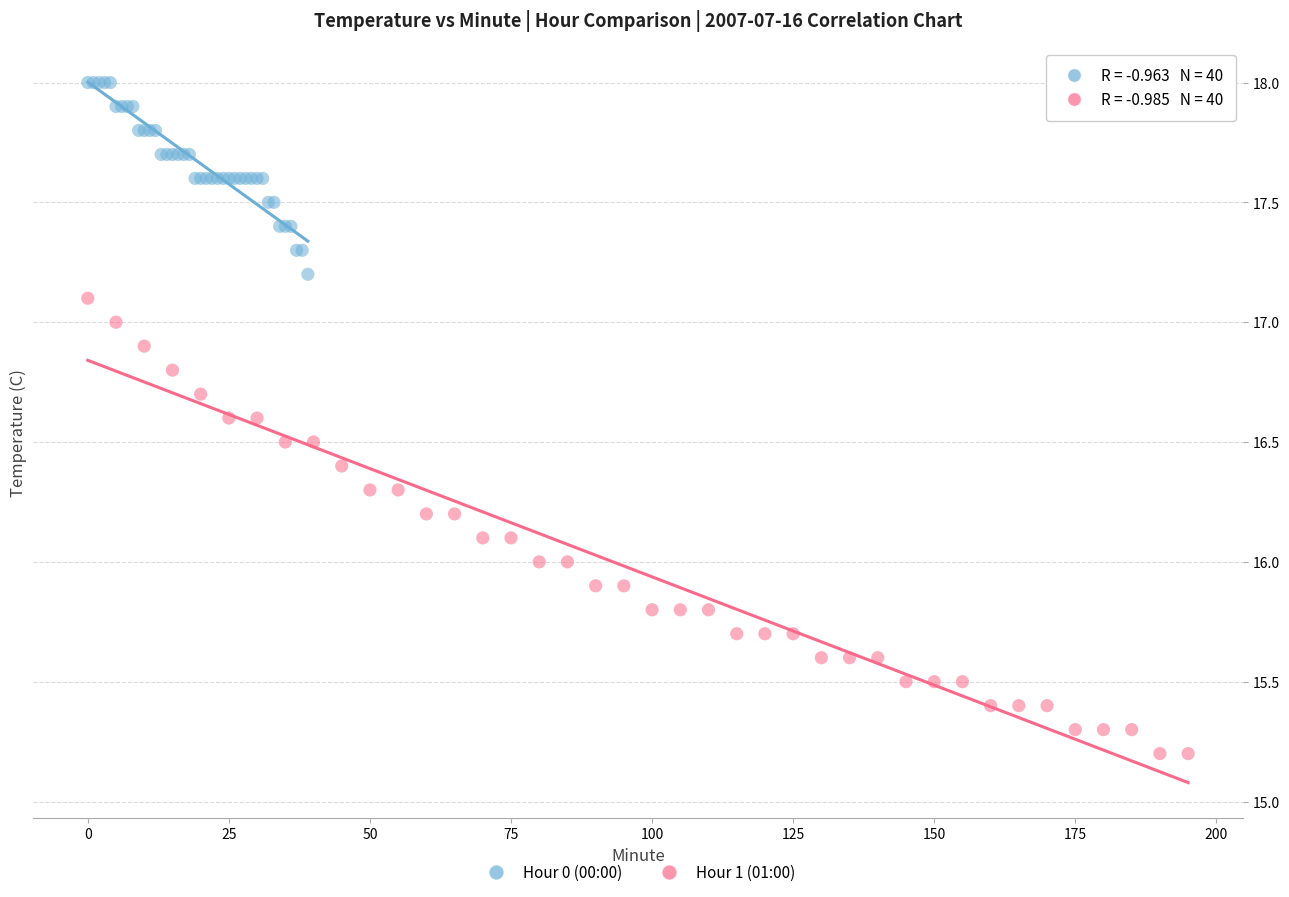

Which series has the largest Y range (max minus min)?

Hour 1 (01:00)